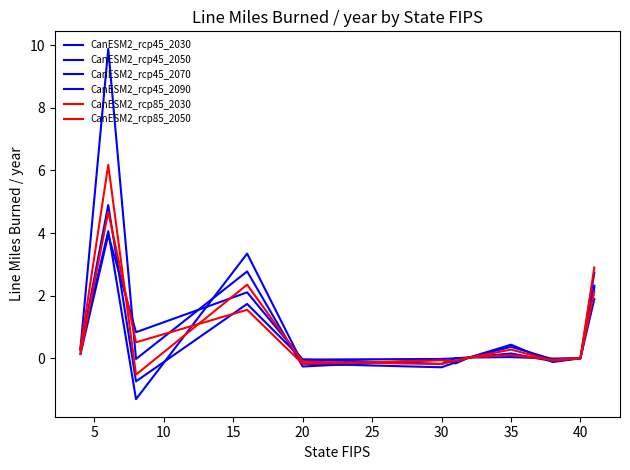

How many categories are shown in the chart?

12